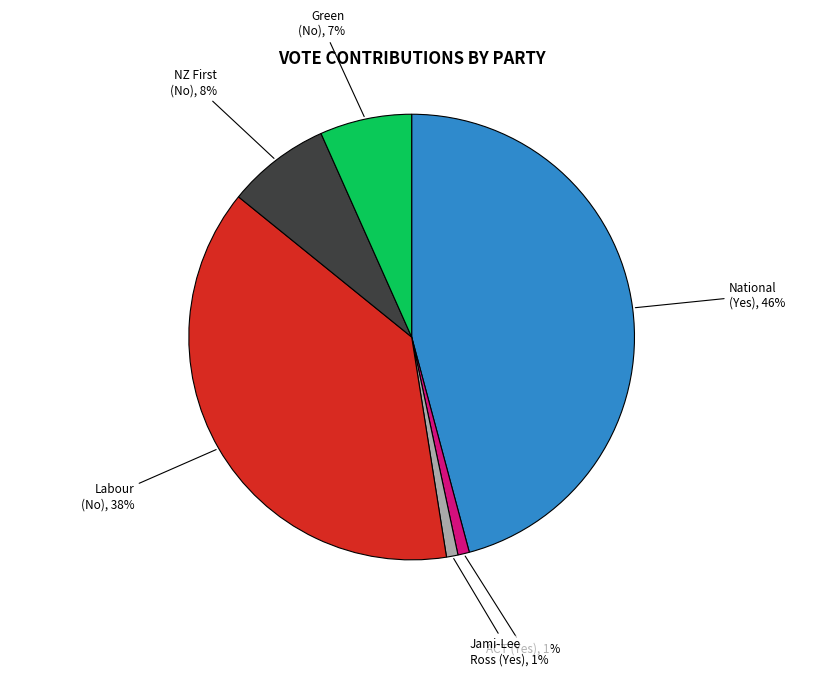

Is it true that National (Yes), 46% is 46% of the pie?

True